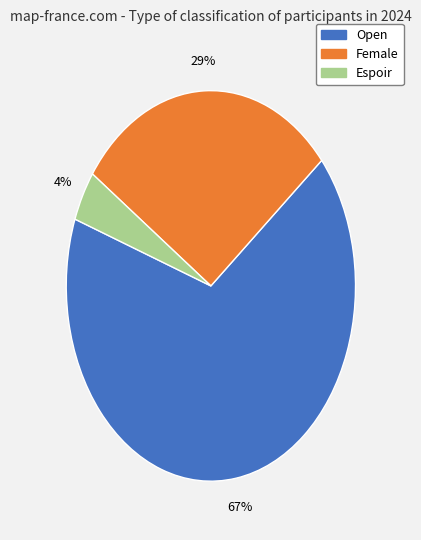

Rank the categories by value from lowest to highest.

Espoir, Female, Open